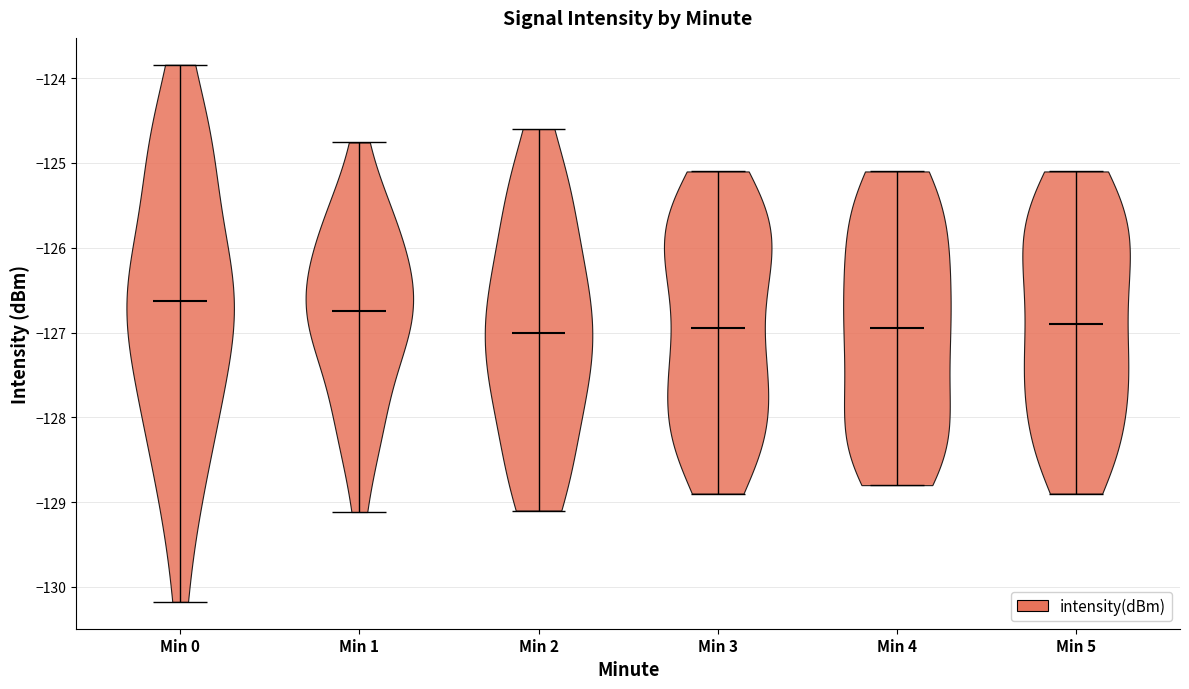

Which violin has the highest median line?

Min 0